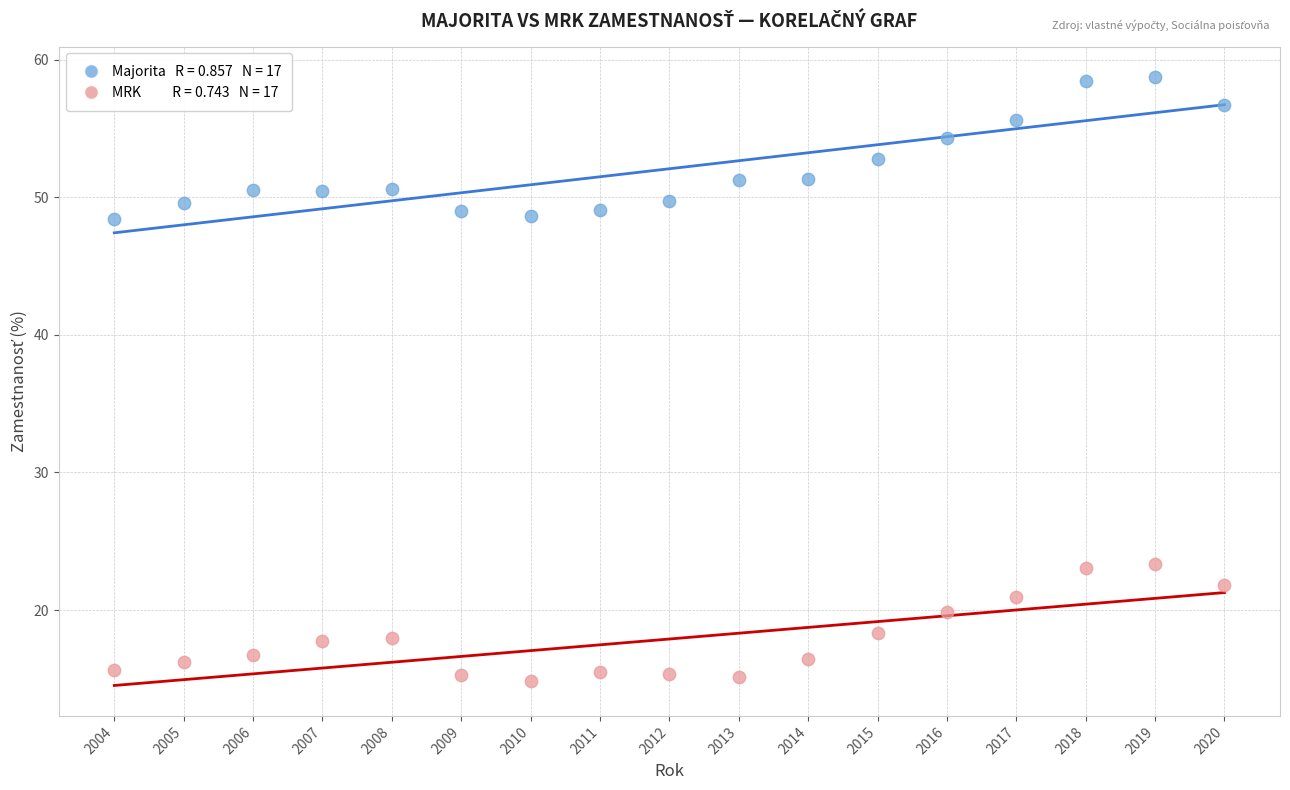

Across all data points, what is the range of Y values (max minus min)?

43.9